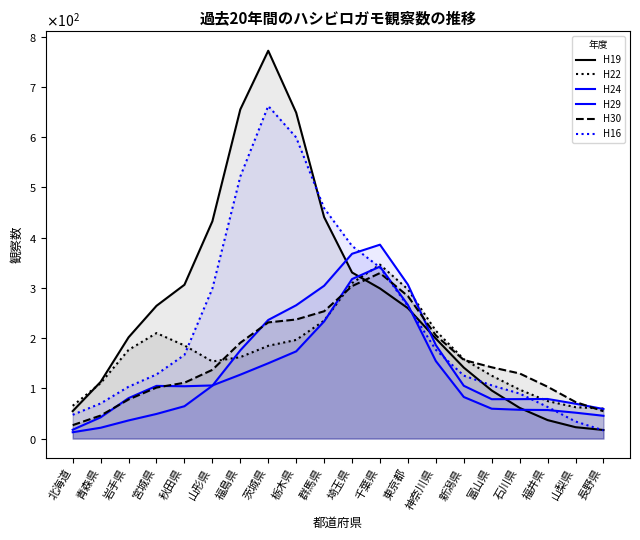

What is the total value across all series at 福島県?

1832.4